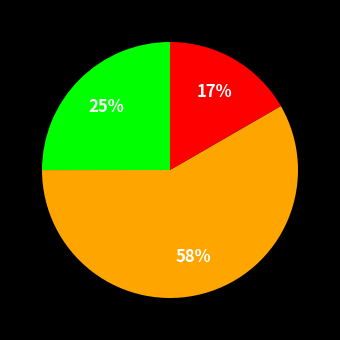

Does any single category account for the majority?

Yes